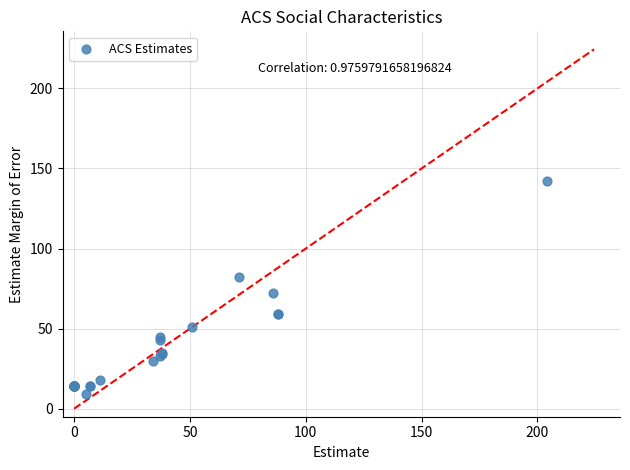

What Y value in the scatter plot is closest to 75?

72